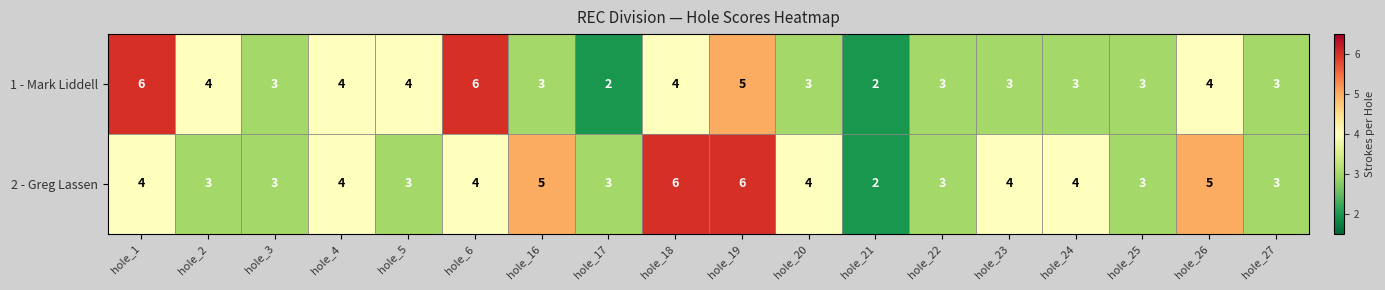

Count the number of categories in the chart.

18